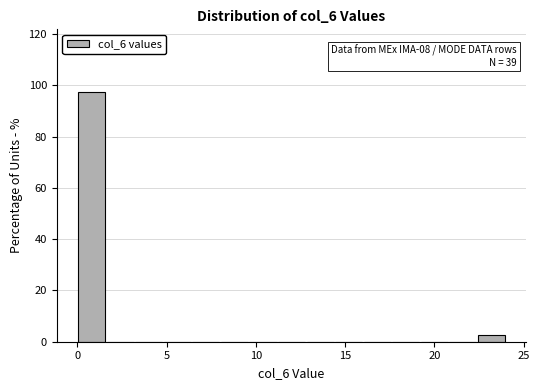

Read against the x-axis, roughly where is the centre of the tallest bar?

1.0